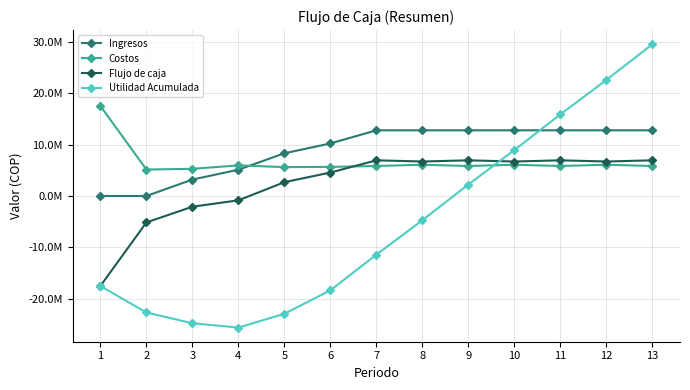

True or false: Flujo de caja has a value of 2298988 at 10.

False